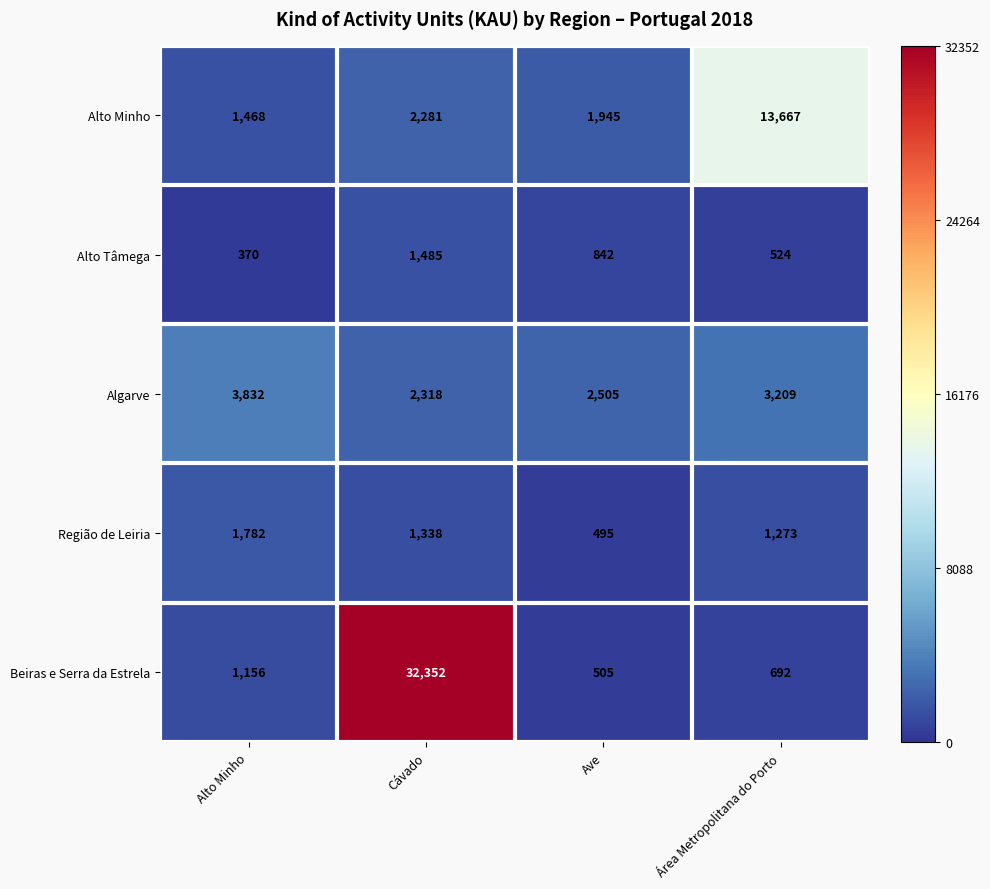

The Beiras e Serra da Estrela series shows 947 at Área Metropolitana do Porto. True or false?

False